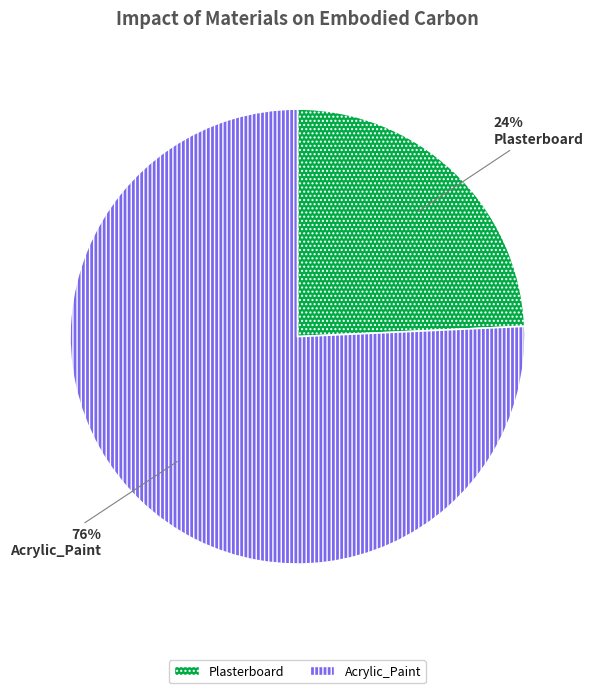

Between Plasterboard and Acrylic_Paint, which is larger?

Acrylic_Paint